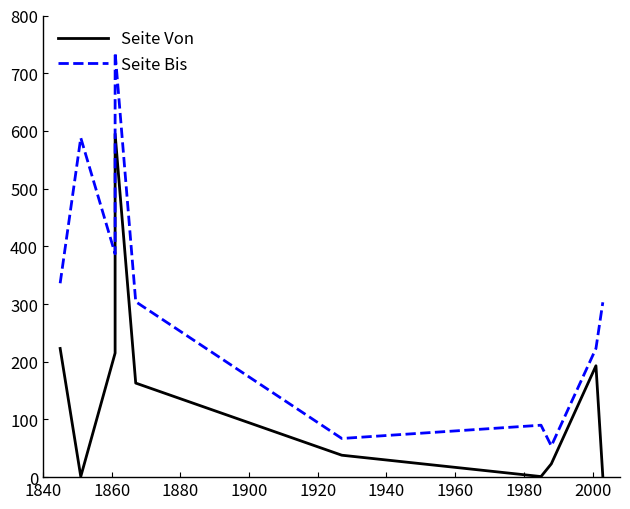

At 1960, list the series in order from largest to smallest.

Seite Bis, Seite Von